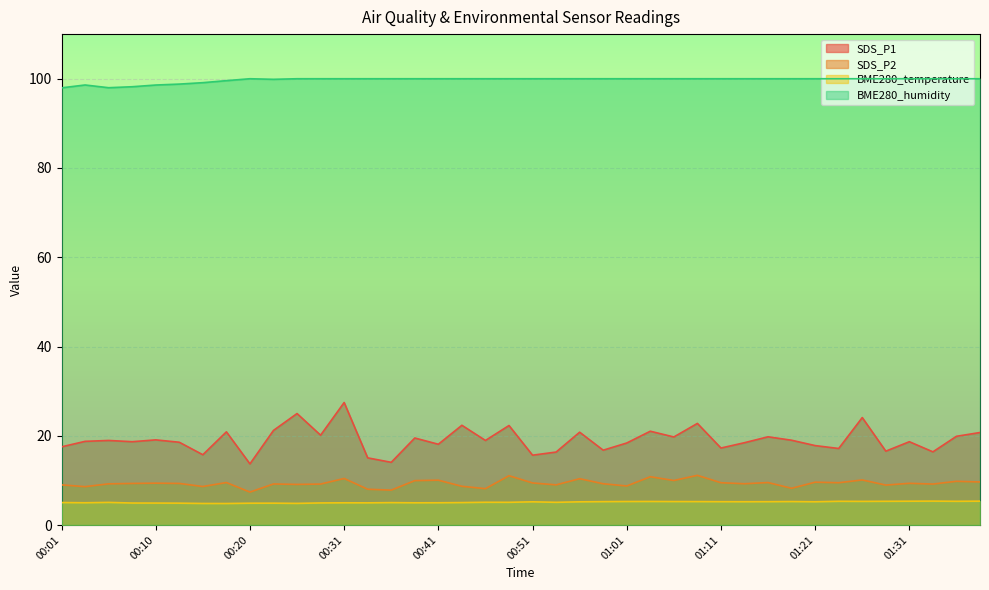

How many lines are shown in the chart?

4